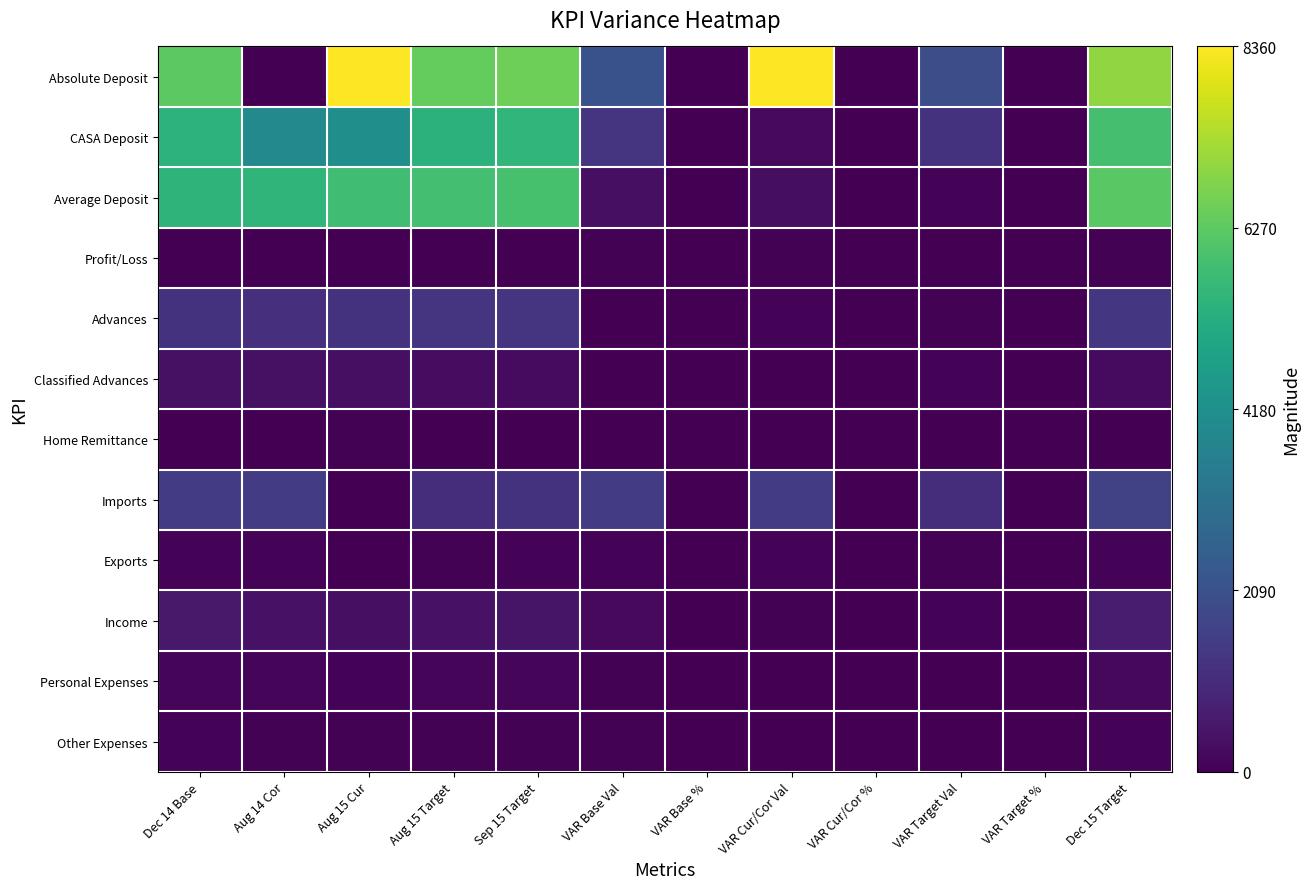

At how many categories does at least one series exceed 870?

9